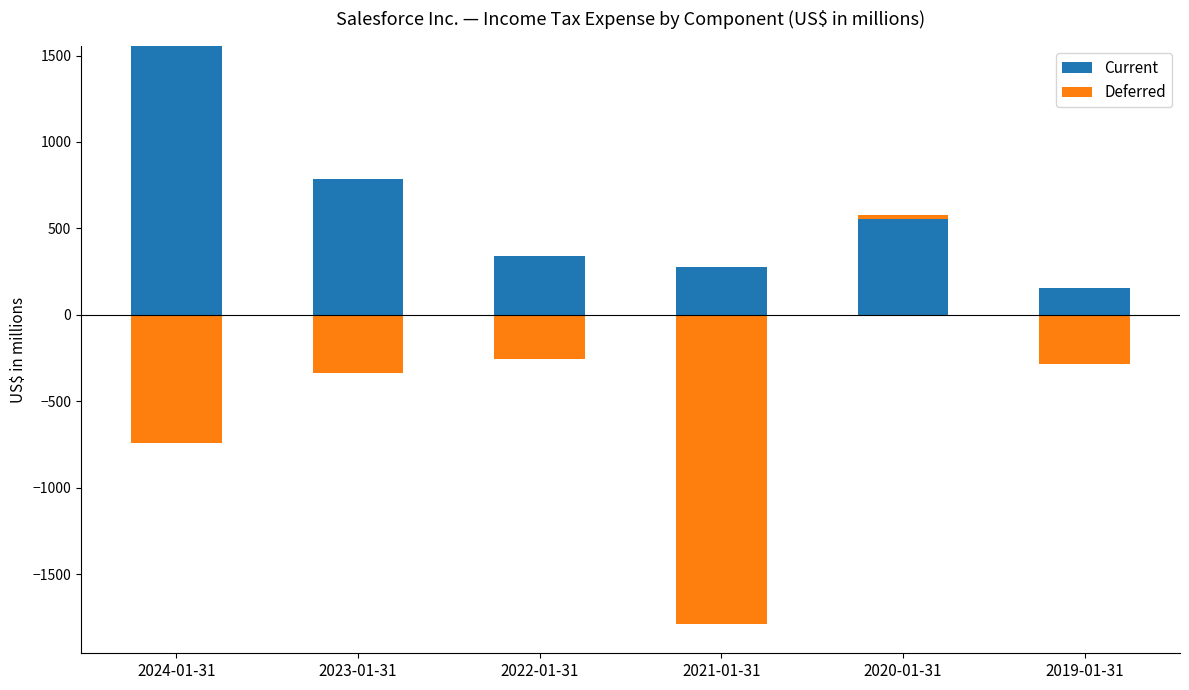

What position from the left is 2019-01-31?

6